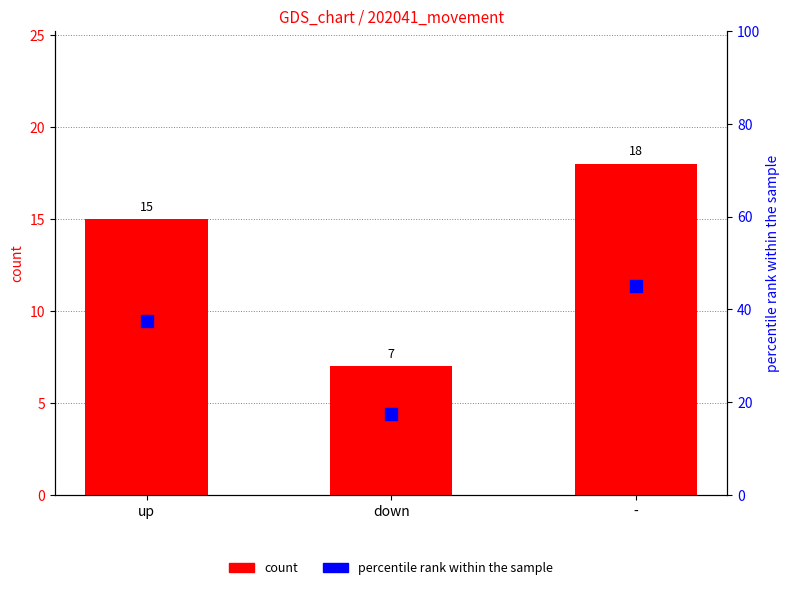

At which category is the sum across all series the highest?

-